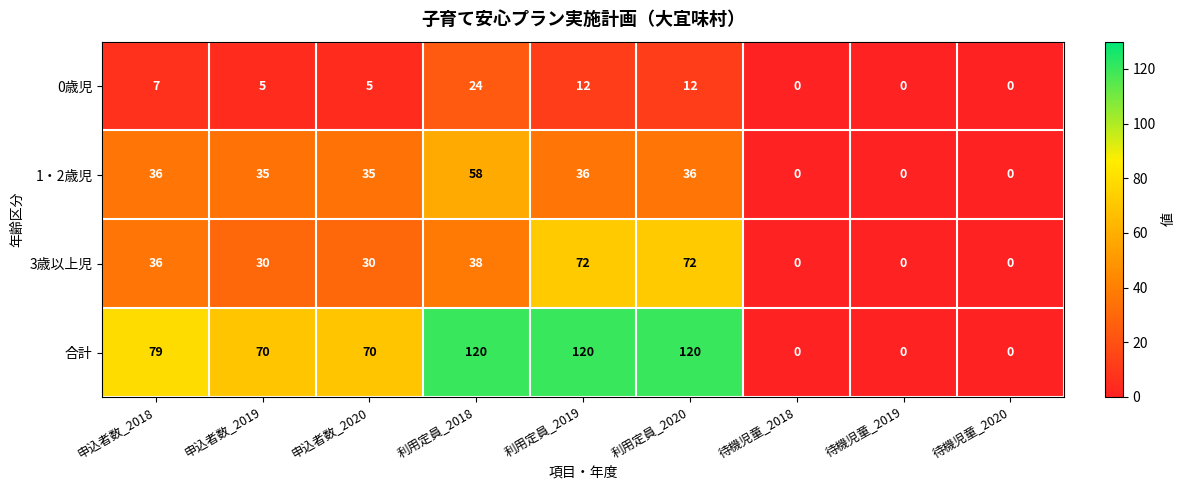

What is the approximate value of 3歳以上児 at 利用定員_2018, to the nearest 10?

40